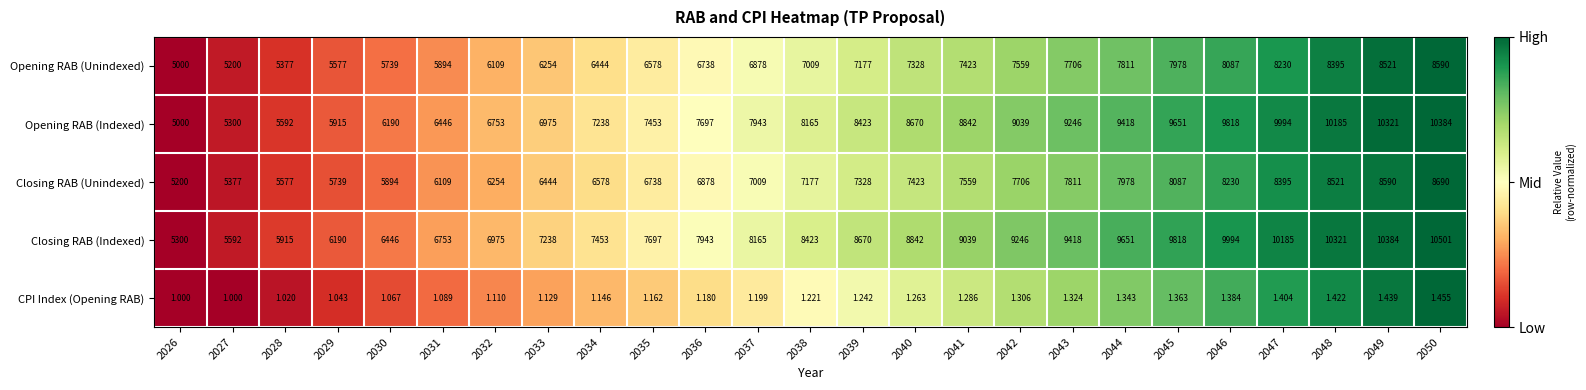

At which category is the sum across all series the highest?

2050